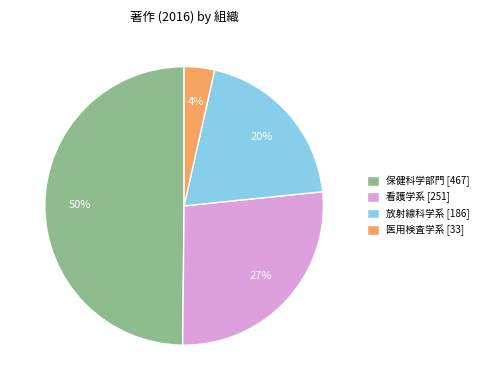

What percentage is the 放射線科学系 slice, to the nearest percent?

20%